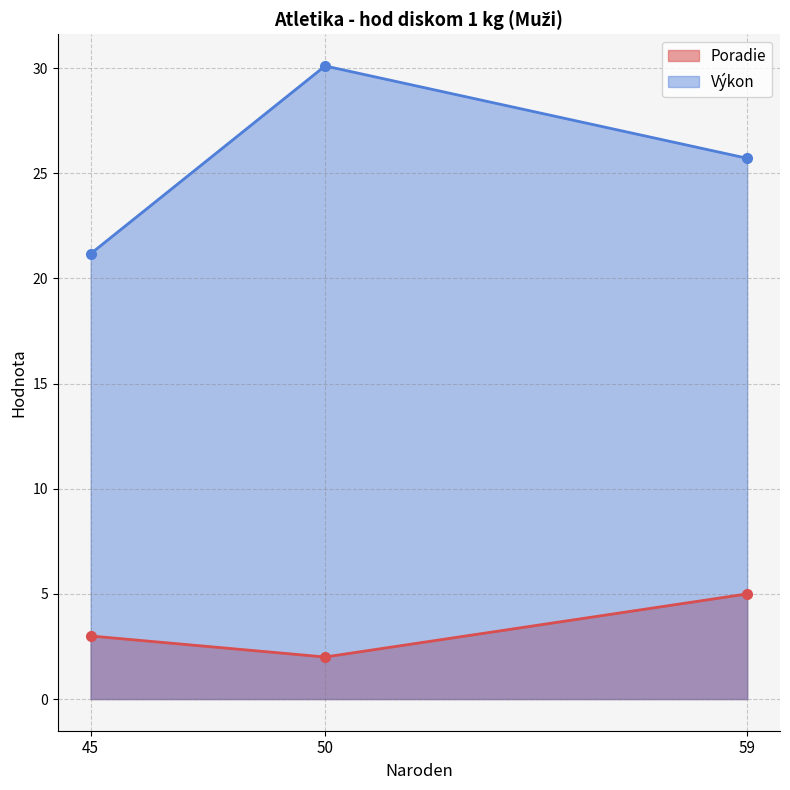

What is the minimum value shown in the chart?

2.0